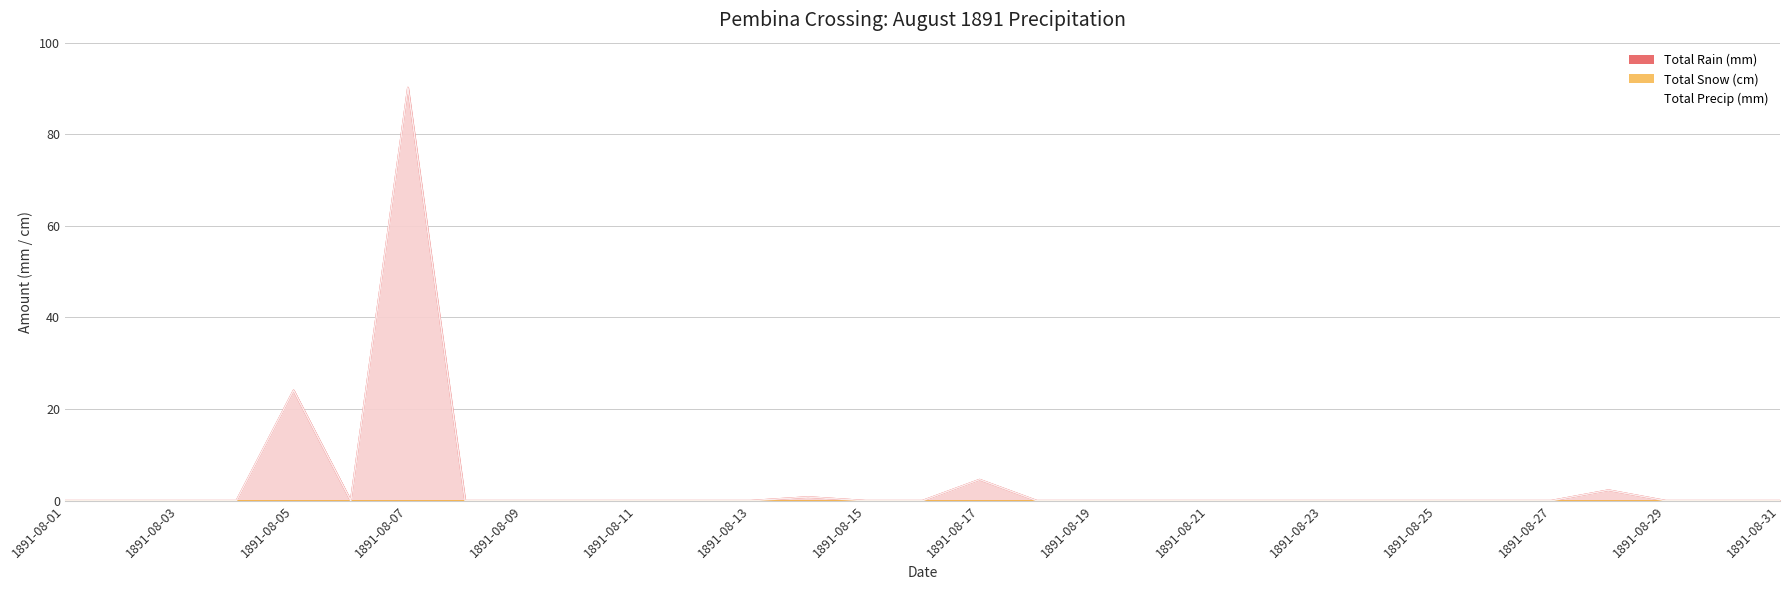

Where is Total Precip (mm) nearest to the value 45?

1891-08-05